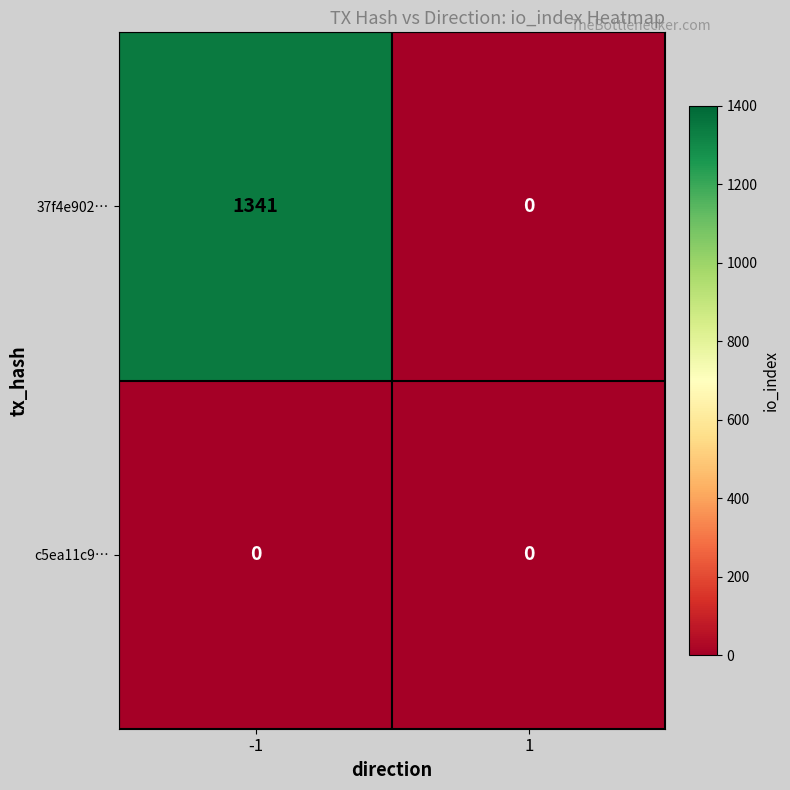

Reading left to right, transcribe all the data shown in this chart.

37f4e902…: 1341	0
c5ea11c9…: 0	0